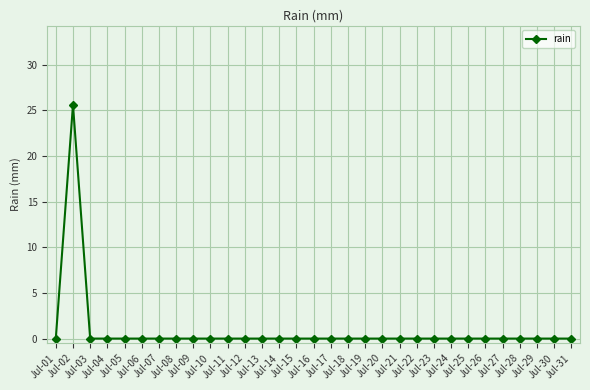

The value at Jul-06 is 8.2. True or false?

False